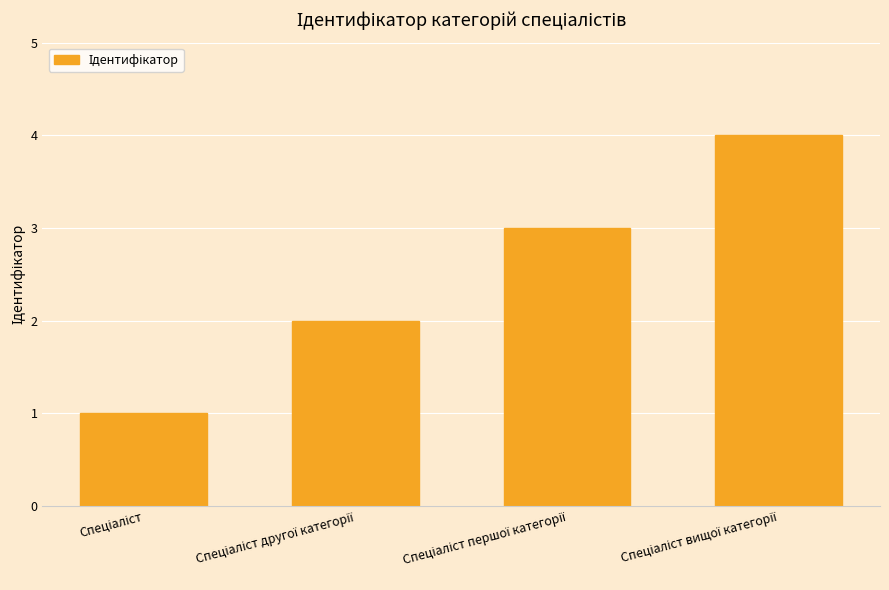

What is the difference between the second highest and second lowest values?

1